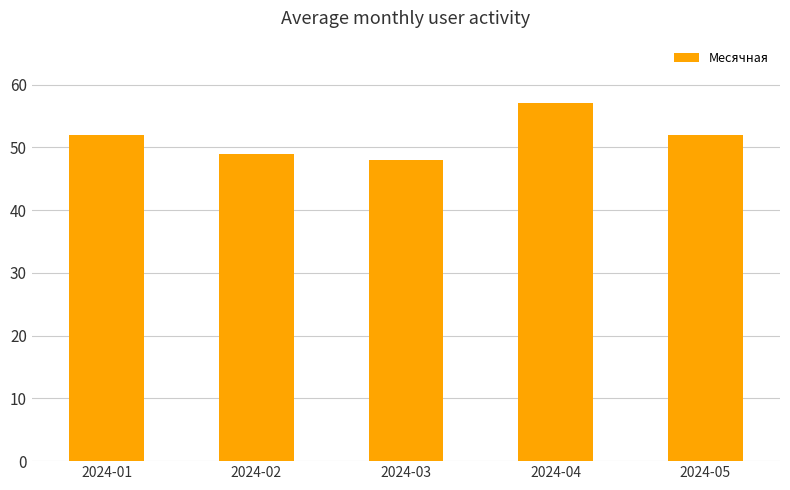

Which label corresponds to the largest value in the chart?

2024-04